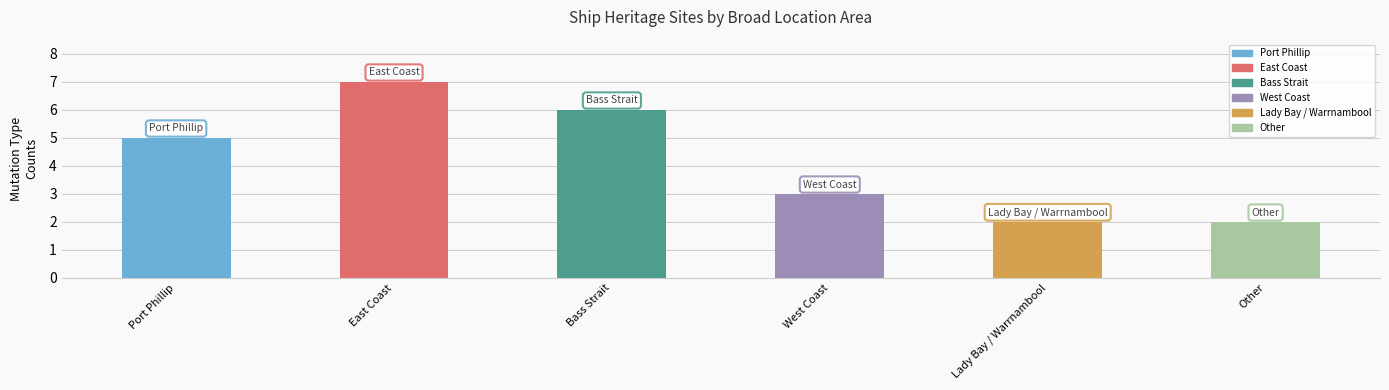

What is the maximum value shown in the chart?

7